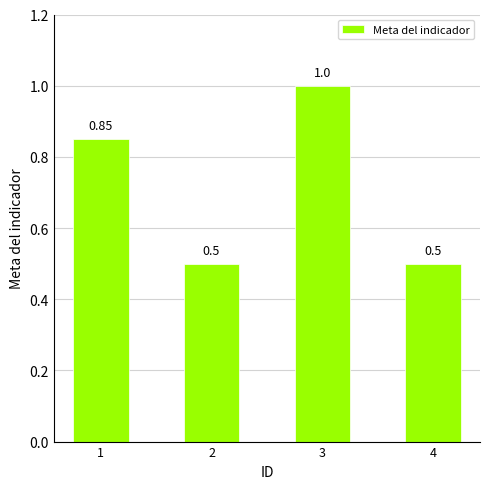

What is the change in value from 3 to 4?

-0.5